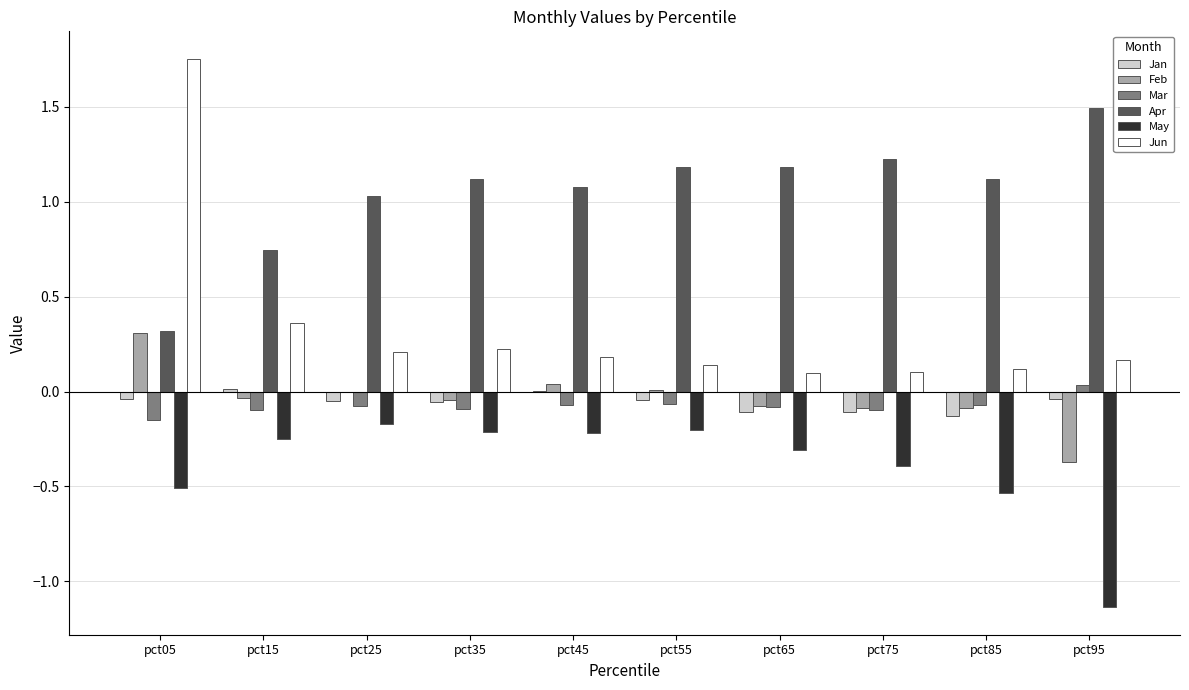

Which series has the widest spread of values?

Jun